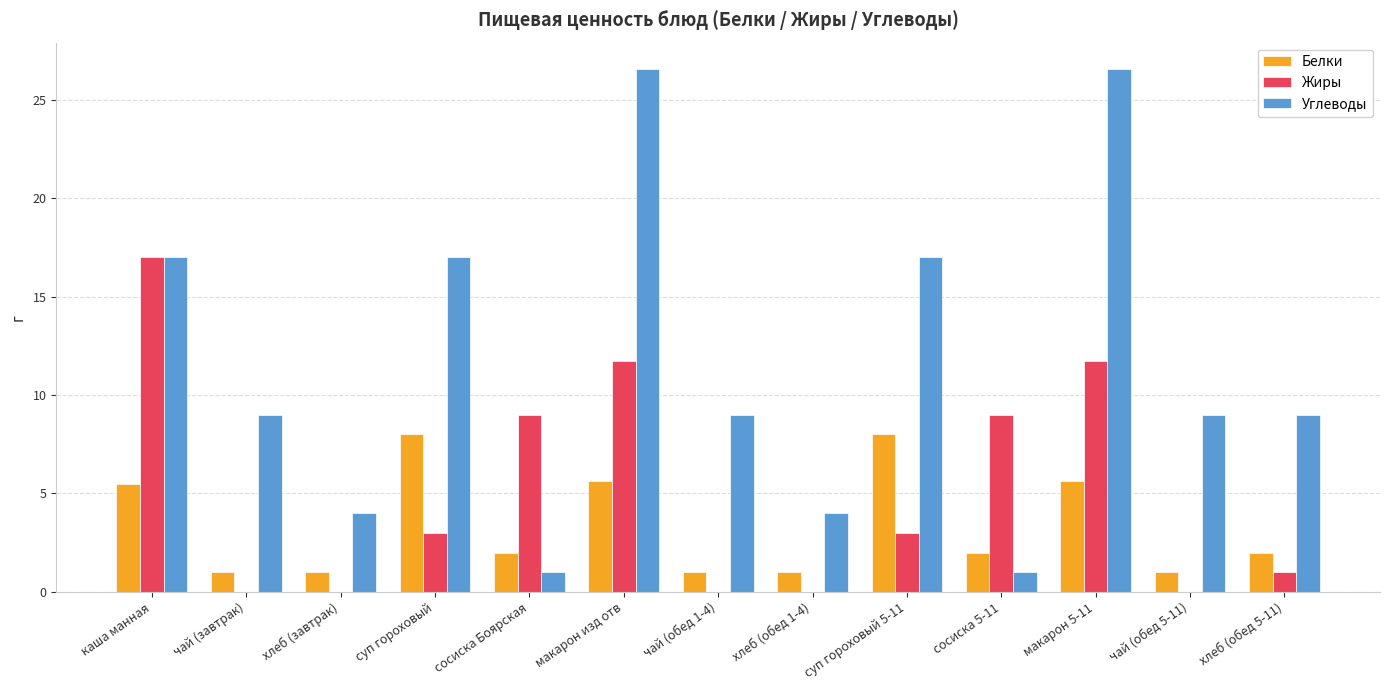

What is the maximum value shown in the chart?

26.6